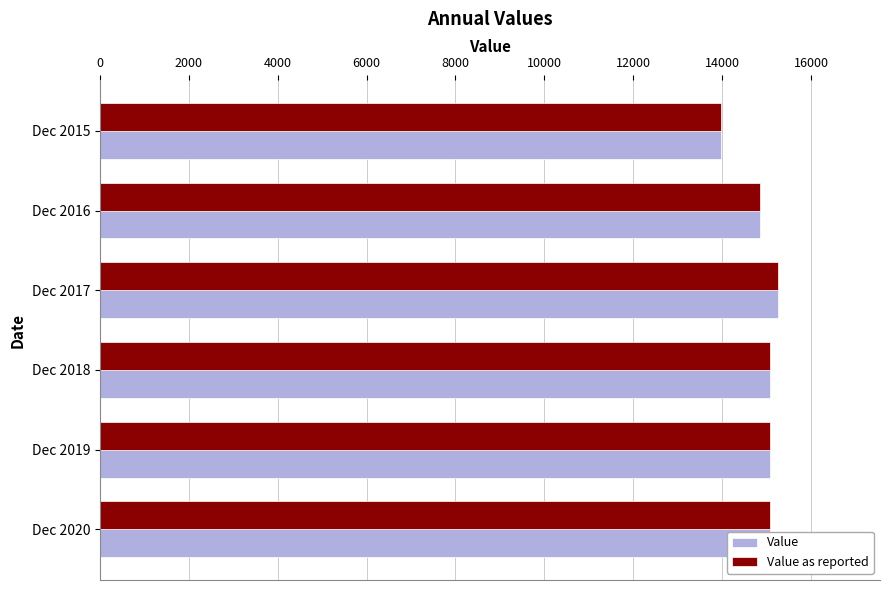

What is the total value across all series at Dec 2018?

30136